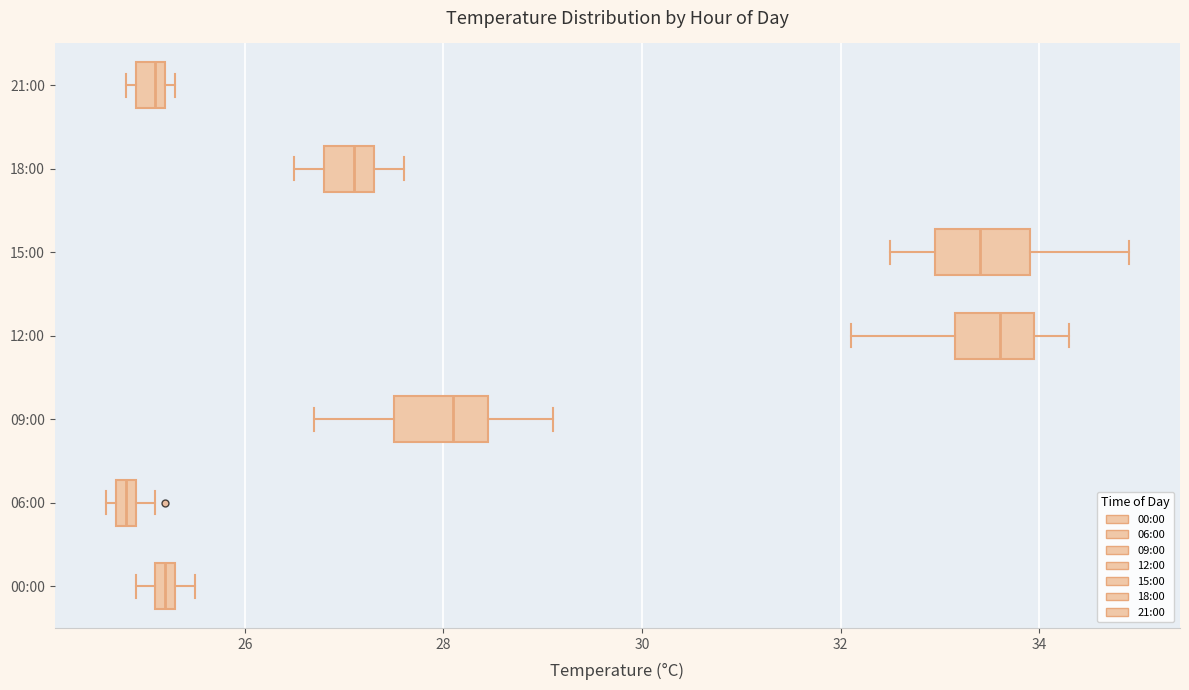

Which box's median line is the furthest to the left?

06:00